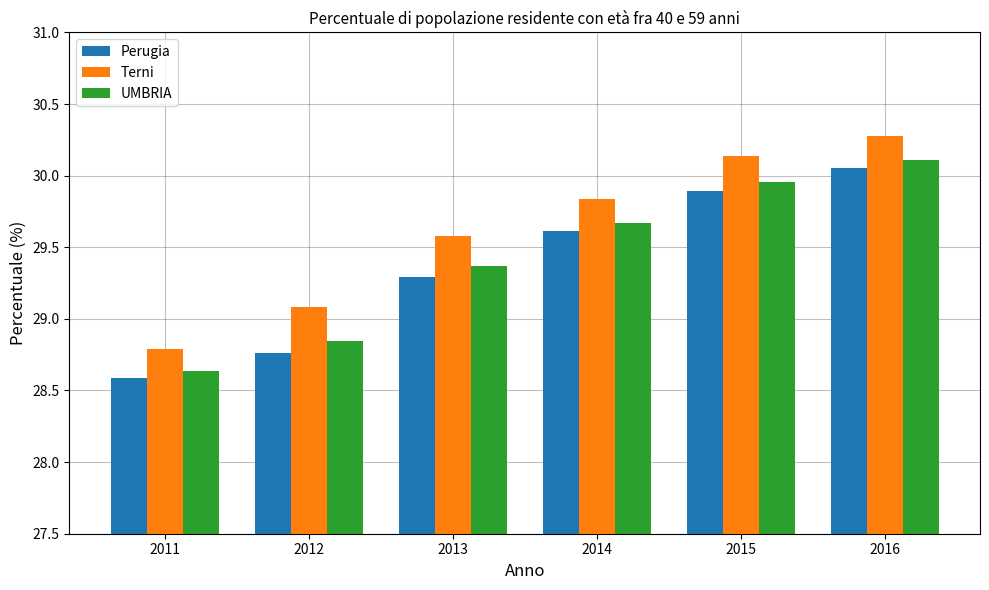

Count the UMBRIA values in the range 28 to 29.

2